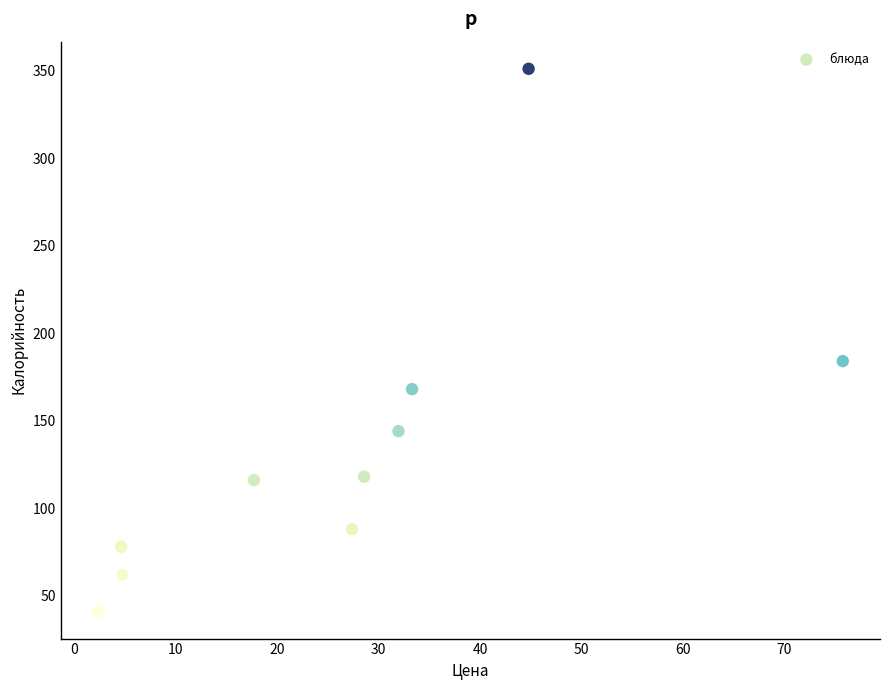

What Y value in the scatter plot is closest to 196?

184